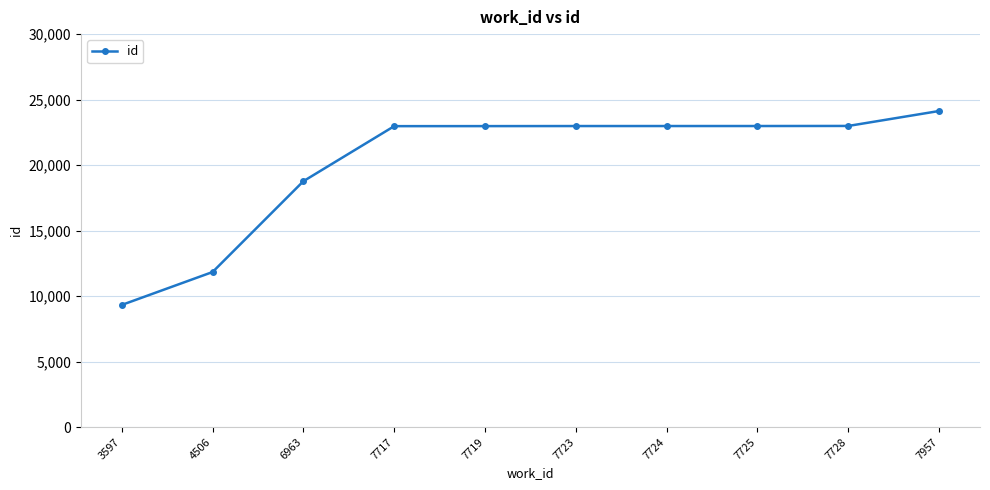

What is the value of the 2nd point from the left?

11837